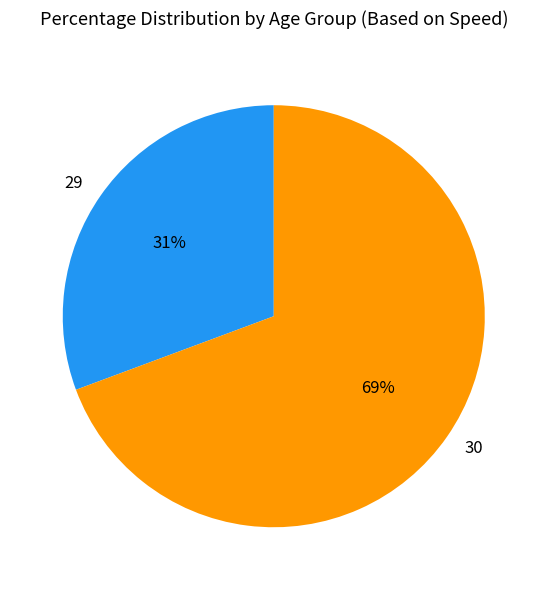

To the nearest percent, what is the average slice percentage?

50%